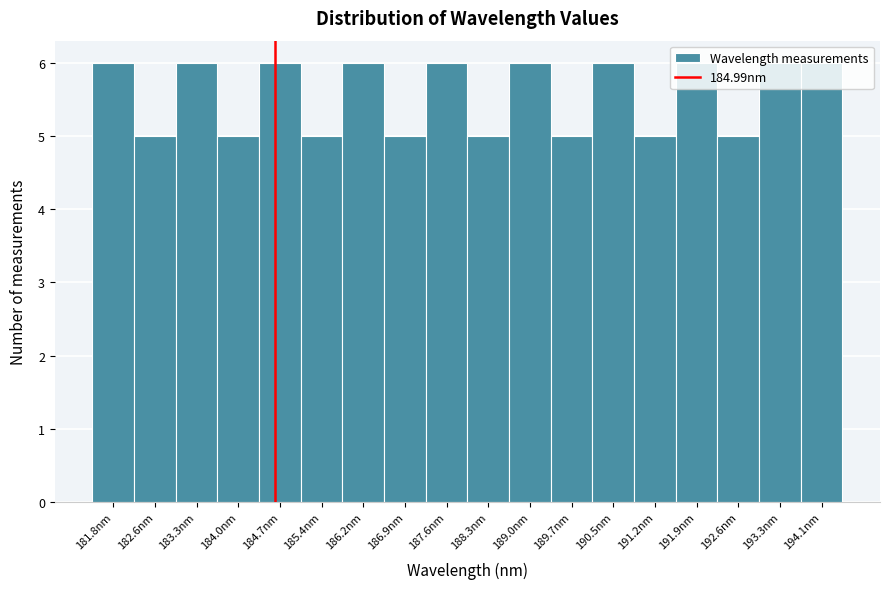

What is the value of the 3rd bar from the left?

6